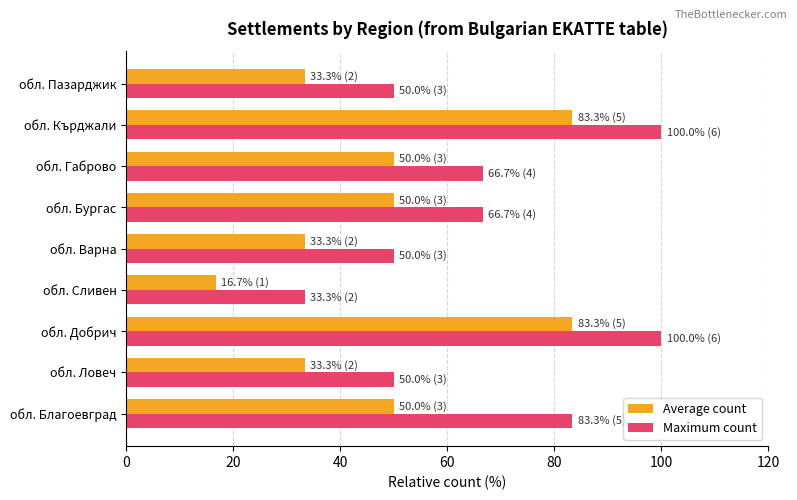

Which category has the lowest value in the Average count series?

обл. Сливен